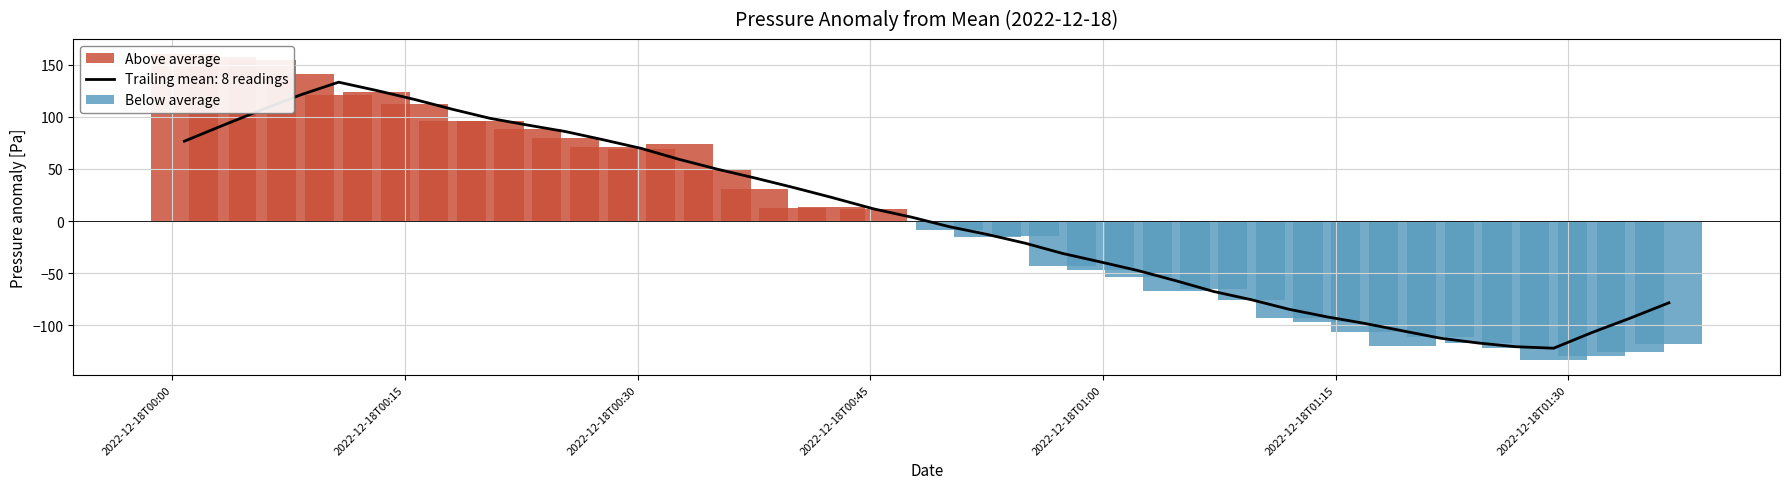

What is the sum of all Above average values?

1661.5